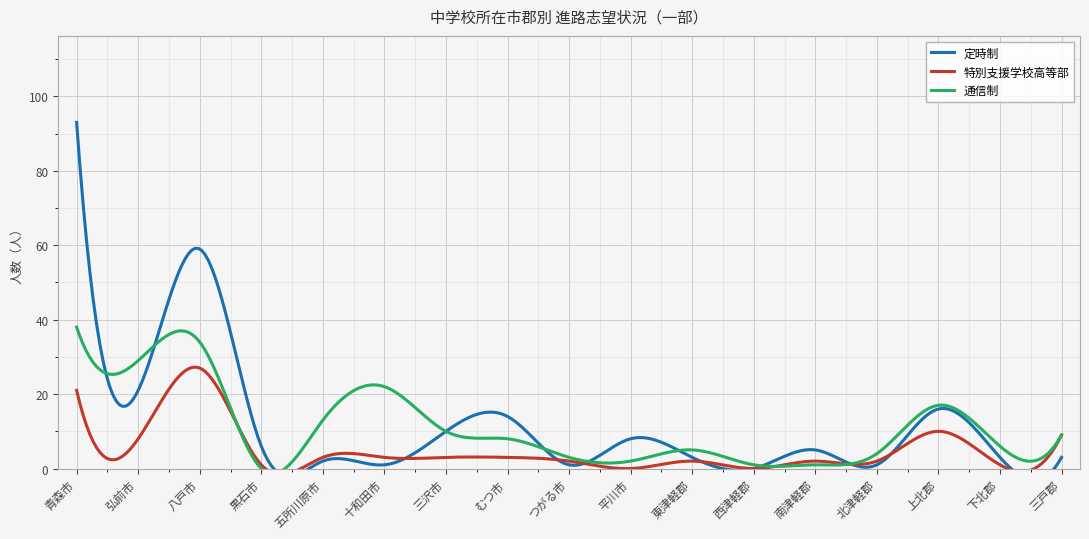

Does the chart display data point markers on the line(s)?

No